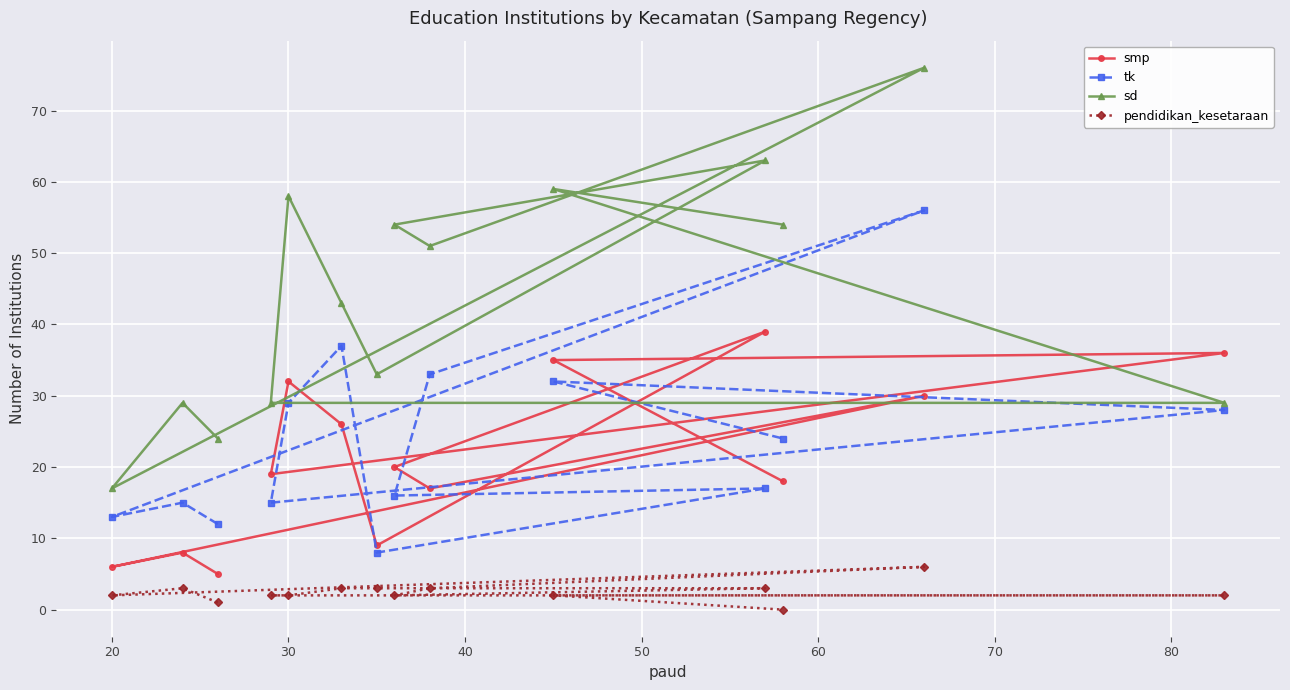

At how many categories does at least one series exceed 22?

13